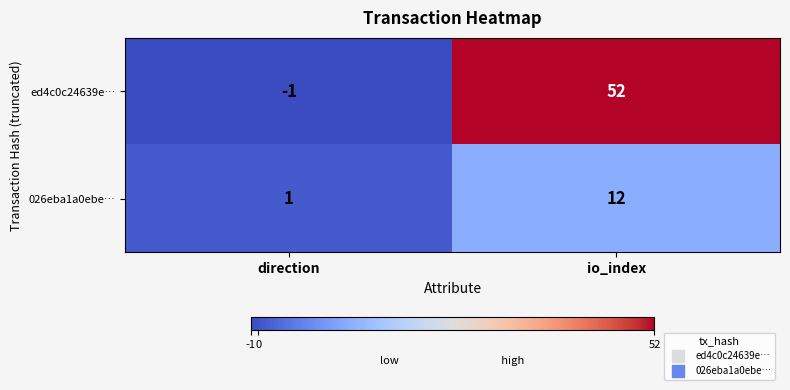

The value of 026eba1a0ebe… at io_index is 12. True or false?

True